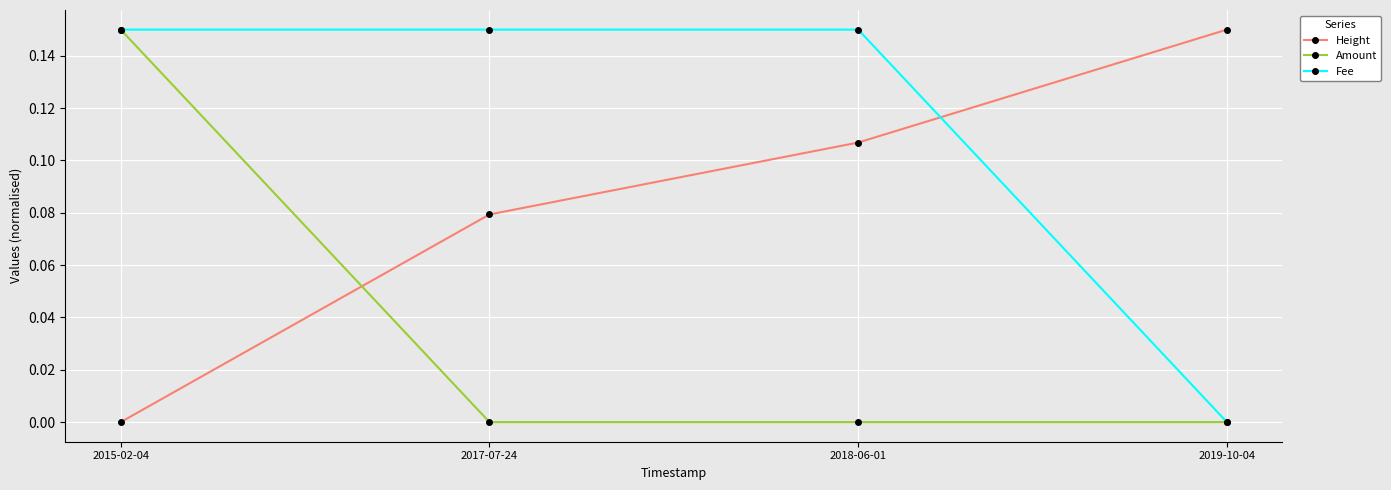

Is this an area chart (filled region under the line)?

No